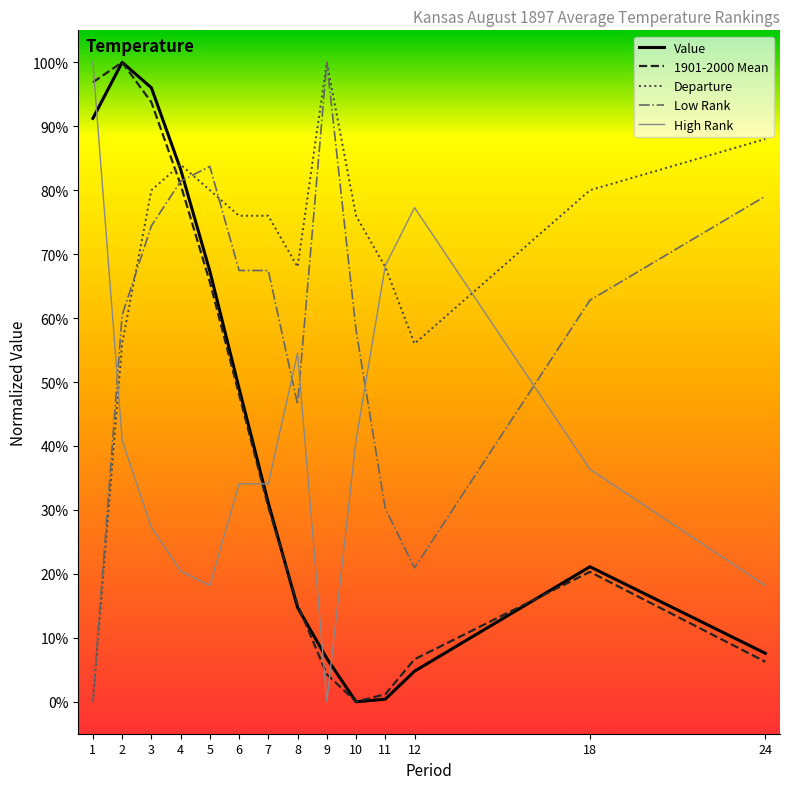

Which series has the largest total across all categories?

Departure